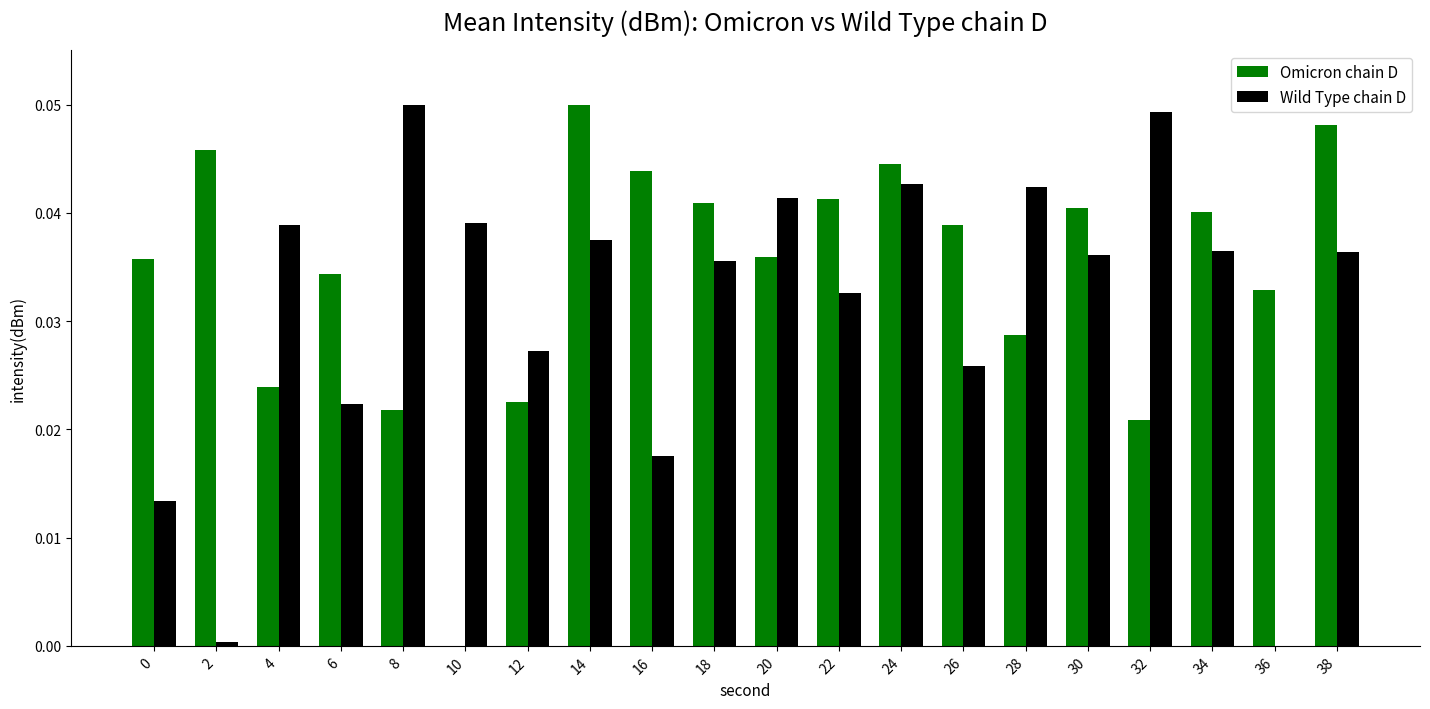

Which series has the largest total across all categories?

Omicron chain D